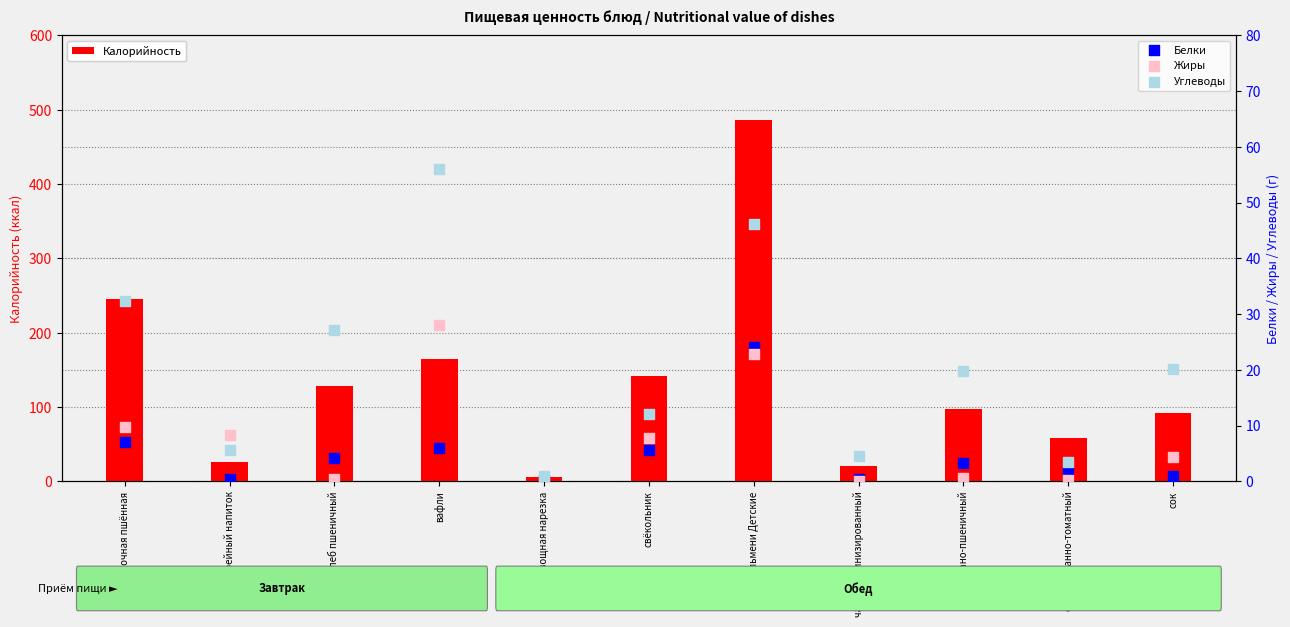

Which series has the largest total across all categories?

Калорийность